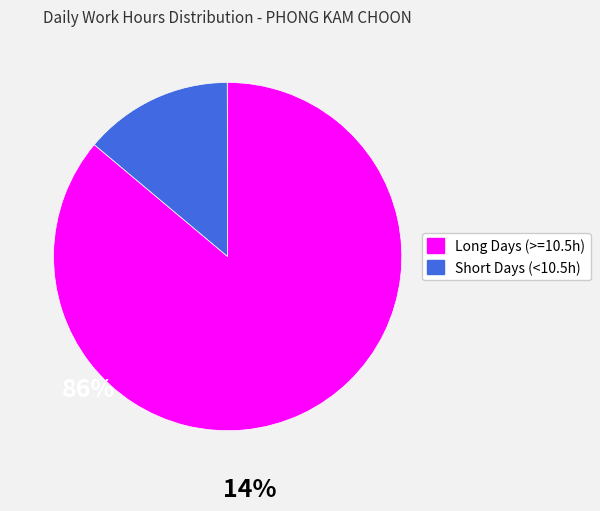

Is there a majority slice in this chart?

Yes